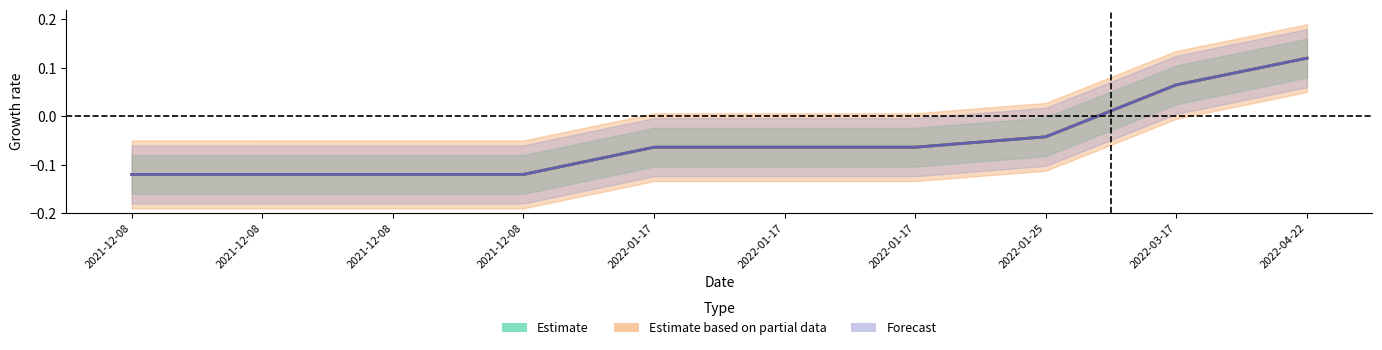

How many lines are shown in the chart?

3